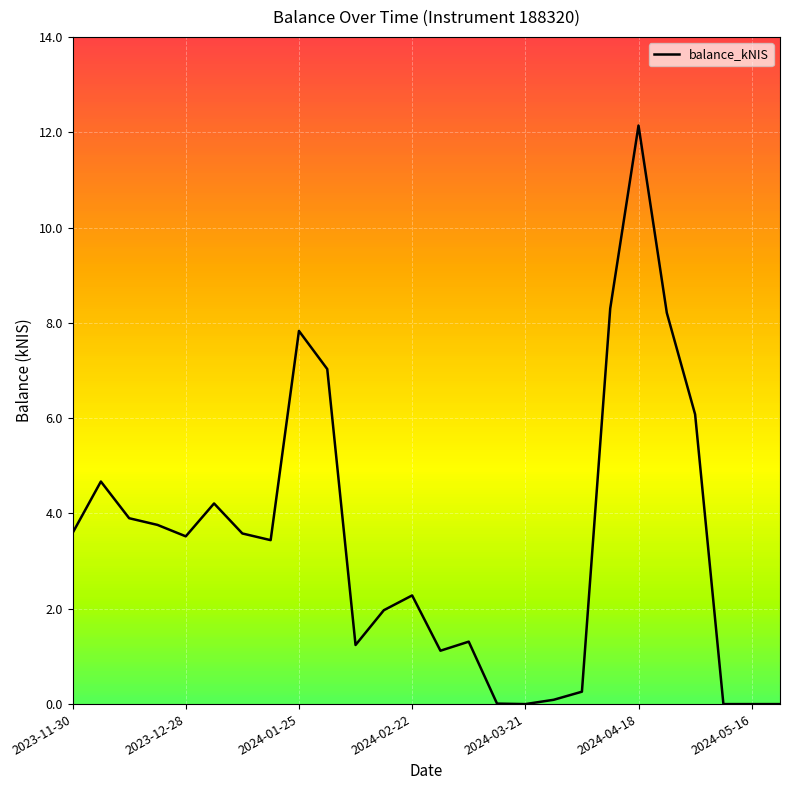

How many distinct data groups are displayed?

1